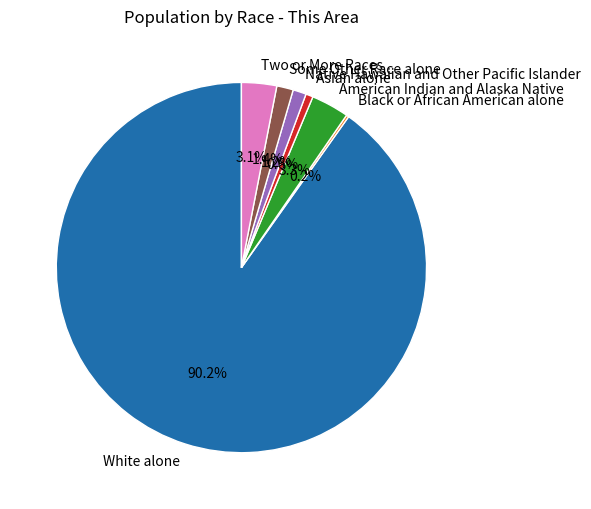

Is the sum of Two or More Races and Some Other Race alone greater than half?

No